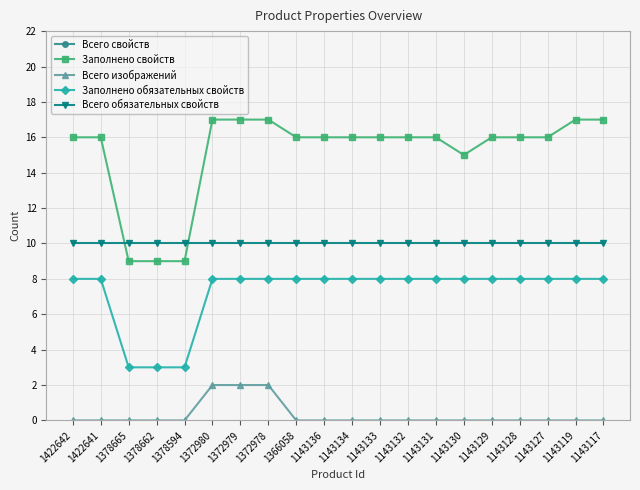

Where is Всего обязательных свойств nearest to the value 10?

1422642